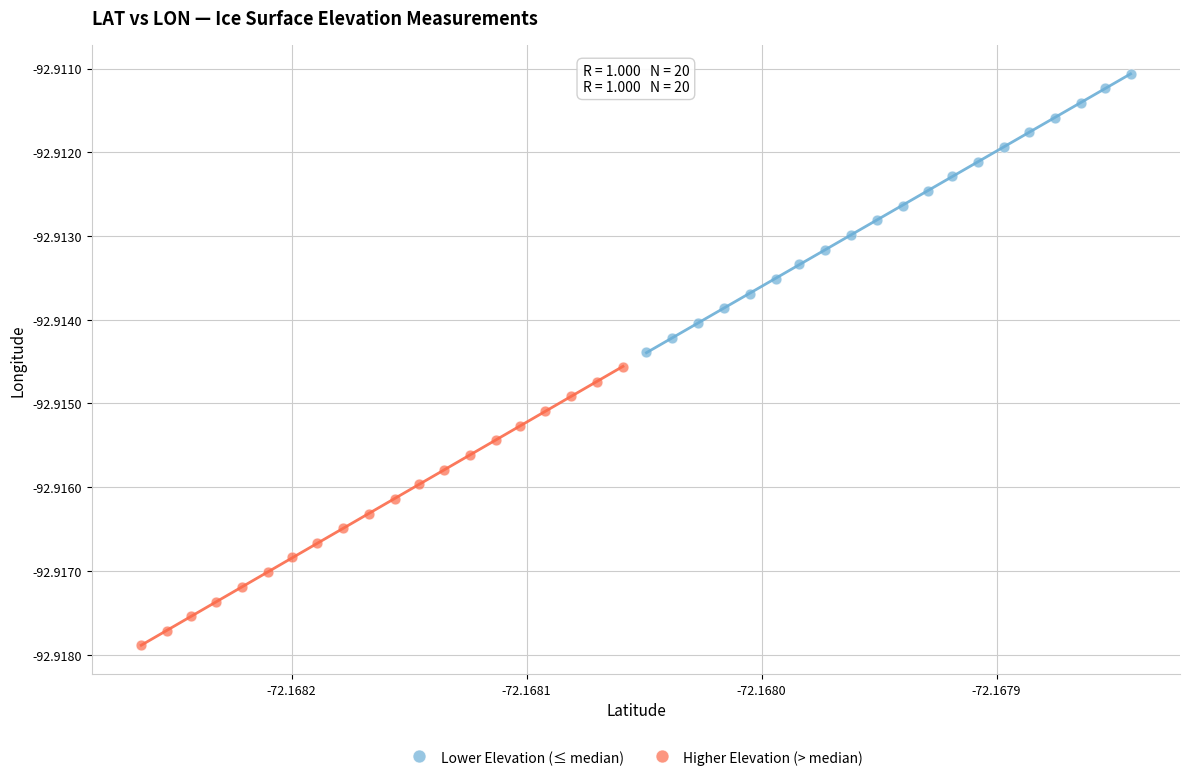

Which series reaches the minimum Y coordinate?

Higher Elevation (> median)